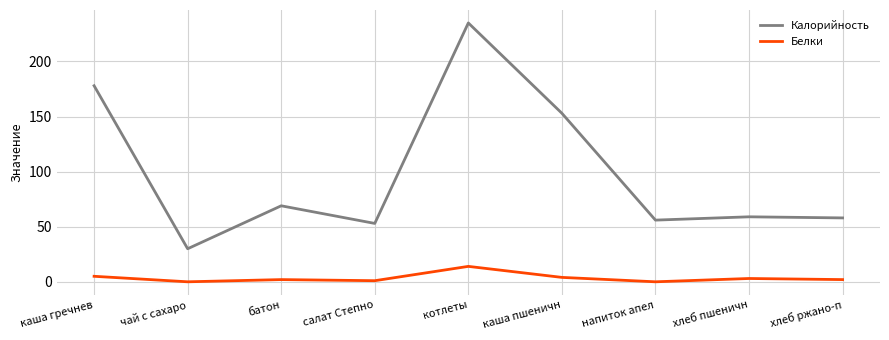

What is the difference between the second highest and second lowest values in the Белки series?

5